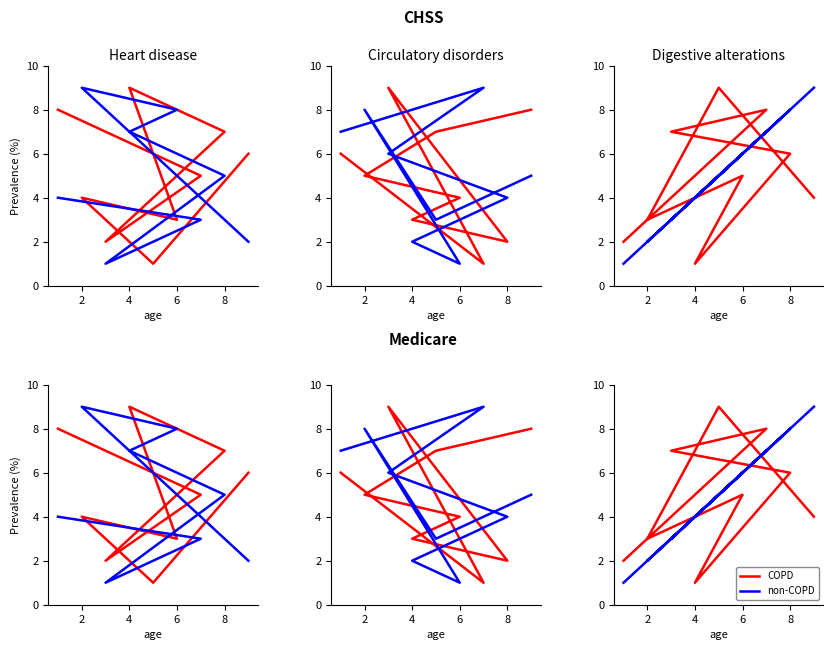

What are all the series names shown in the legend?

COPD, non-COPD